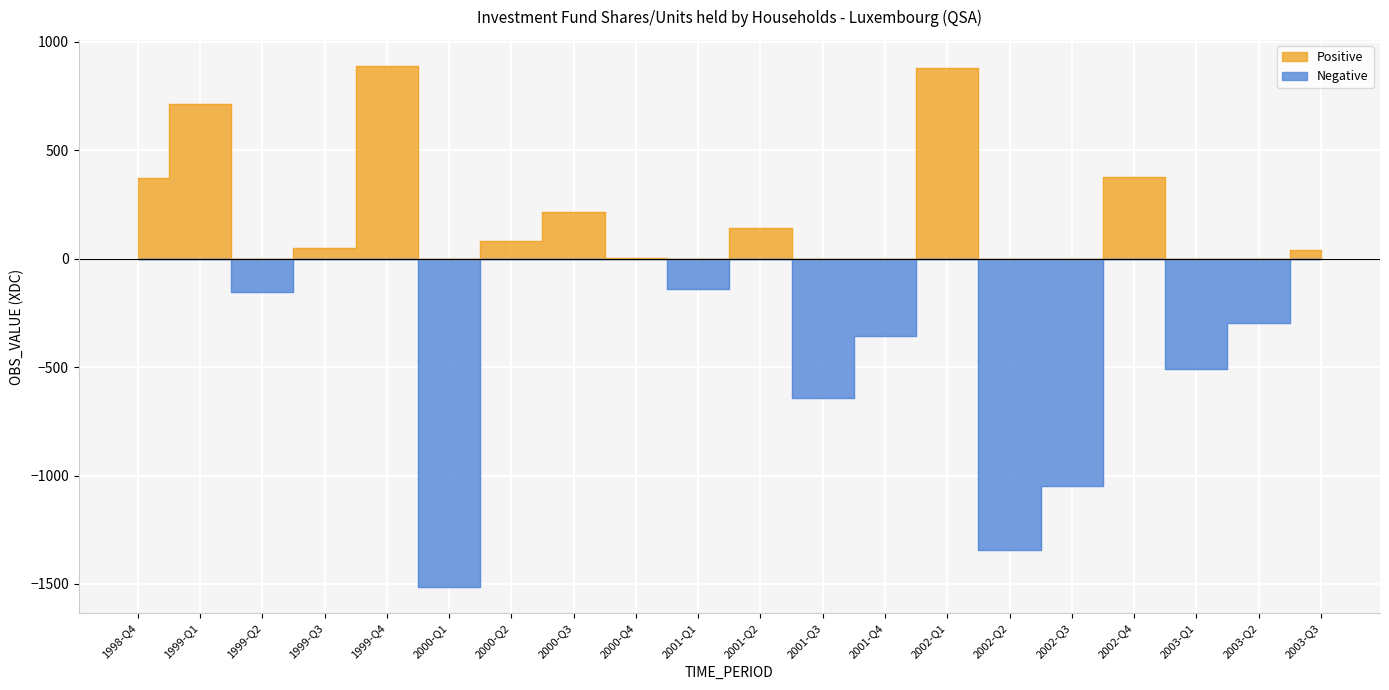

What is the sum of the Negative values at 2002-Q4 and 2002-Q3?

-1046.5